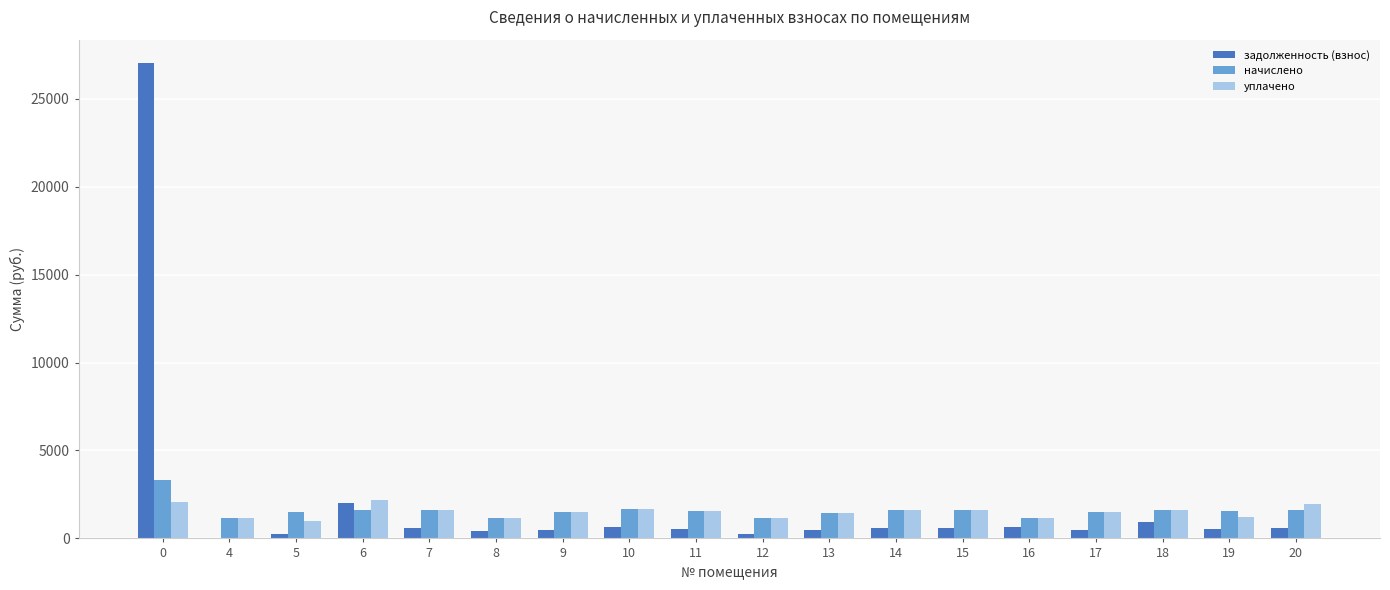

How many positive values does the задолженность (взнос) series have?

17